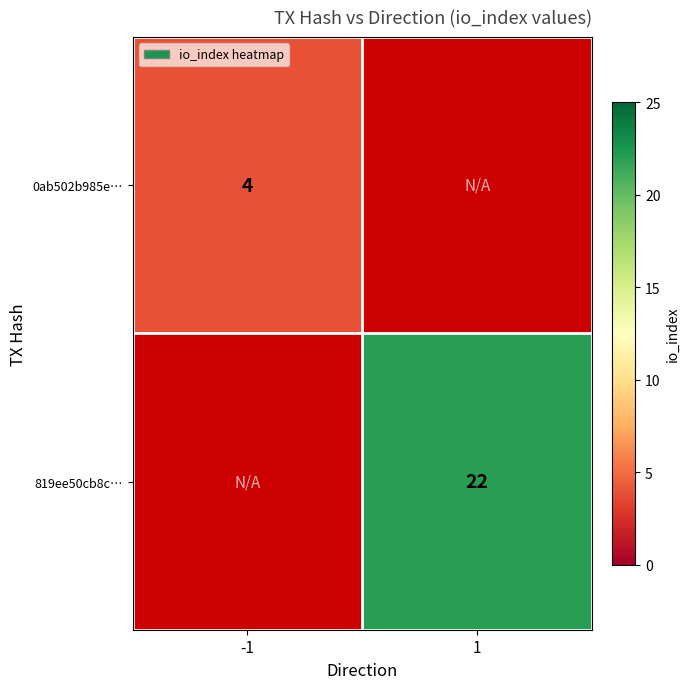

True or false: 819ee50cb8c… has a value of 22 at 1.

True